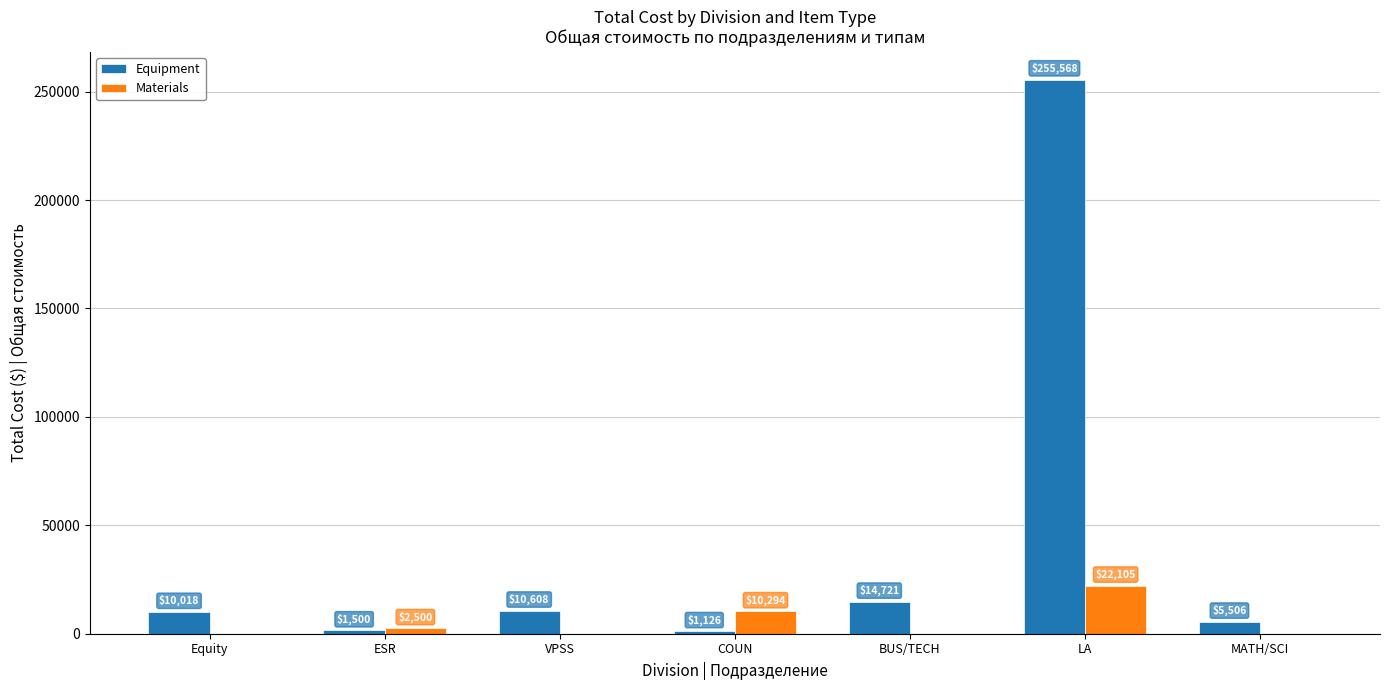

What is the difference between the Materials values at ESR and COUN?

7793.8